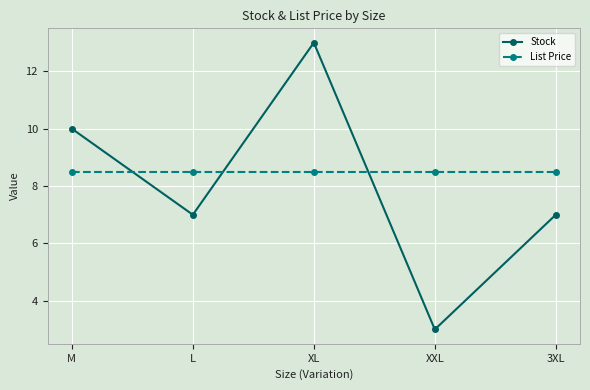

How many series are shown in this chart?

2